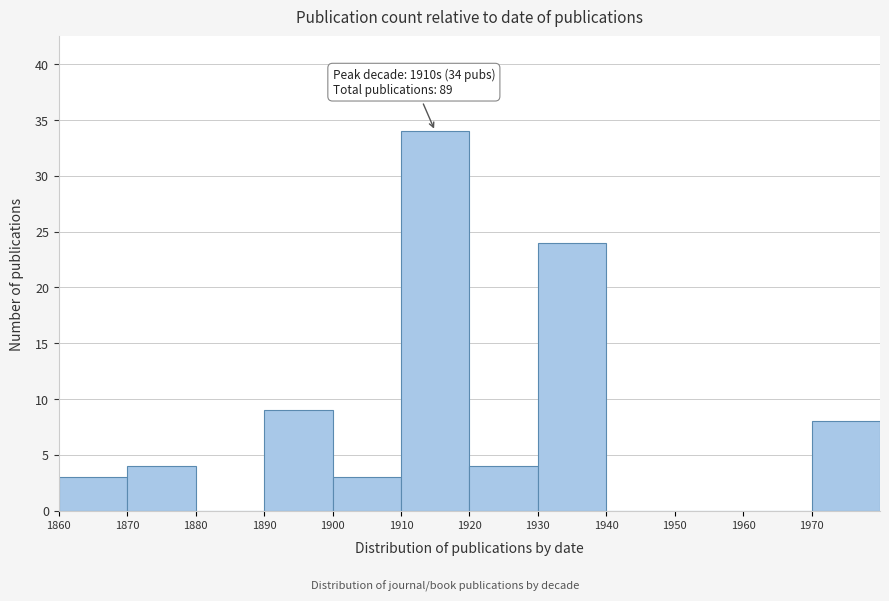

Over which range of the x-axis is the bar tallest?

1910 to 1920